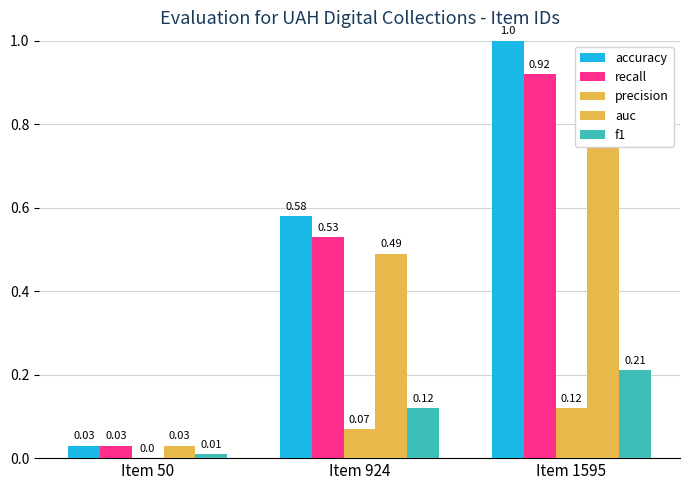

Between Item 1595 and Item 50, which is larger?

Item 1595